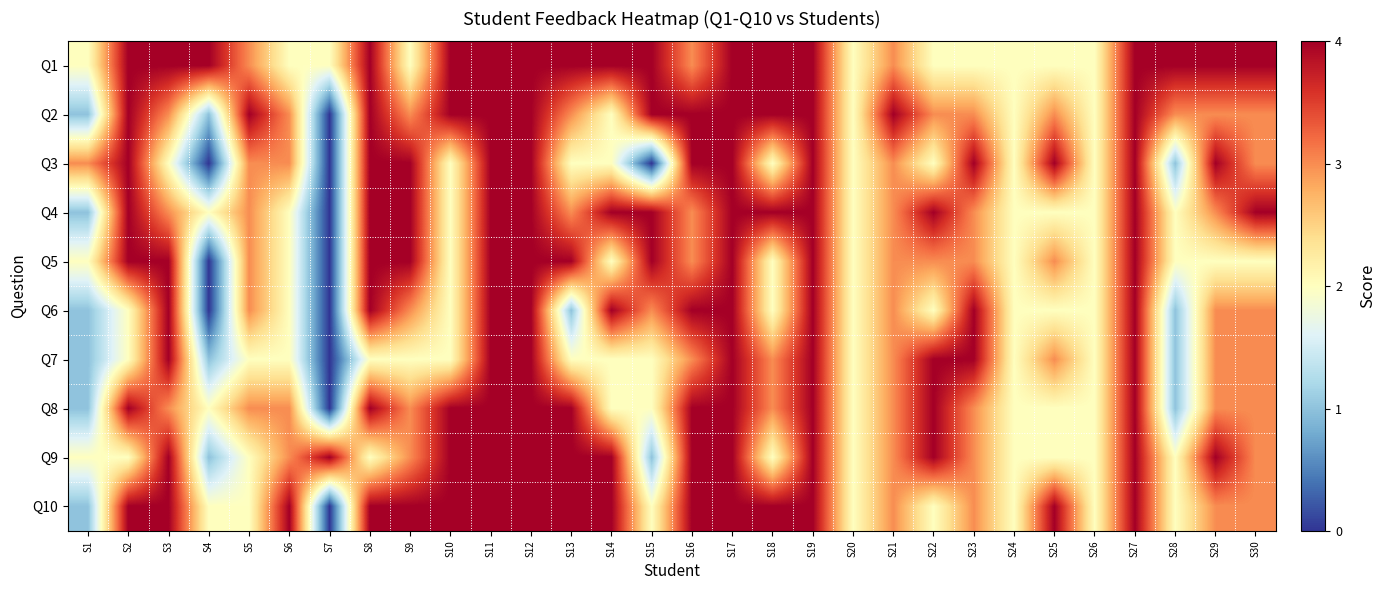

Which category has the lowest value across all series?

S7